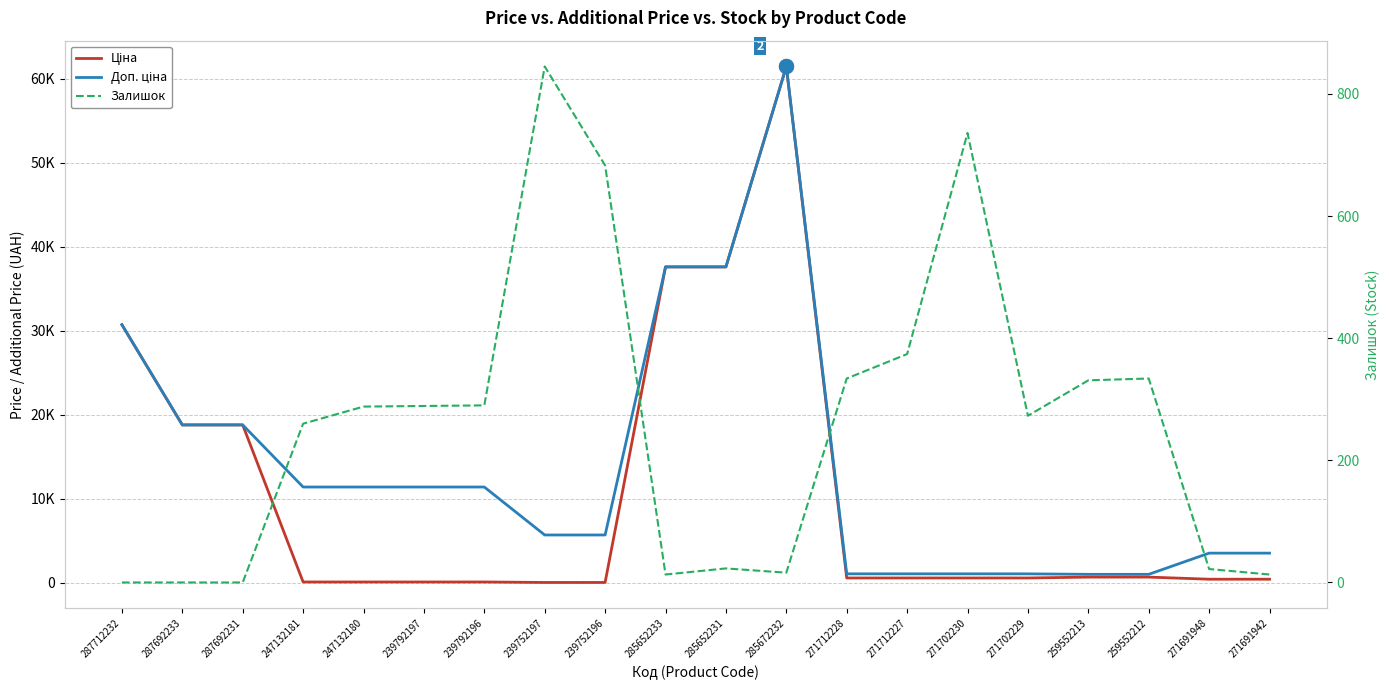

Which series has the widest spread of values?

Ціна